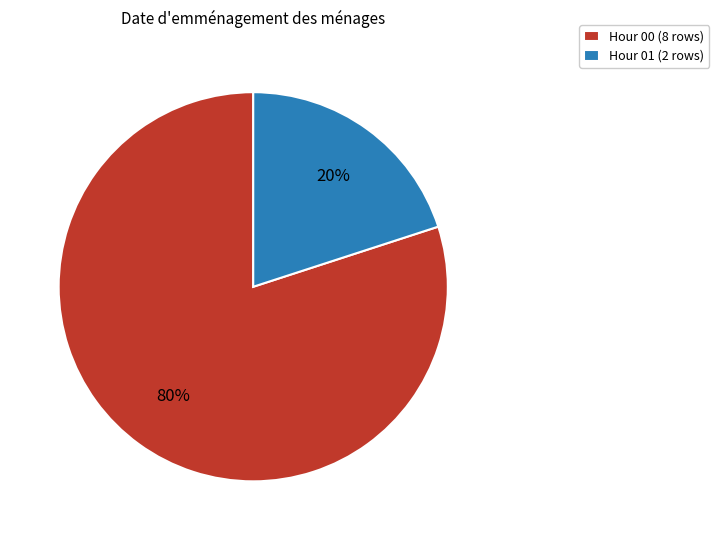

How many slices are in this pie chart?

2